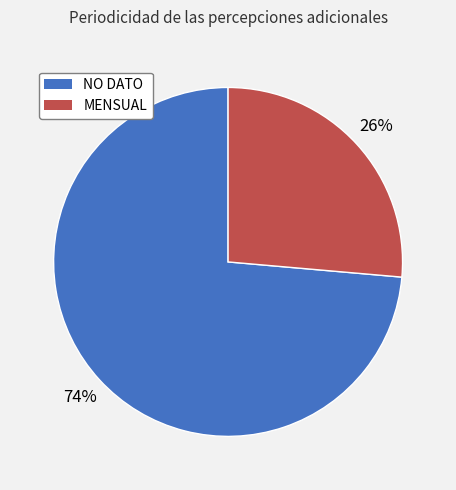

How many slices are in this pie chart?

2